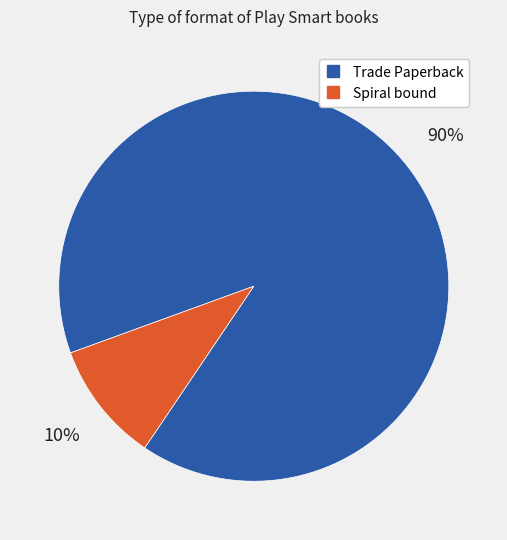

Do Spiral bound and Trade Paperback together represent more than half of the pie?

Yes